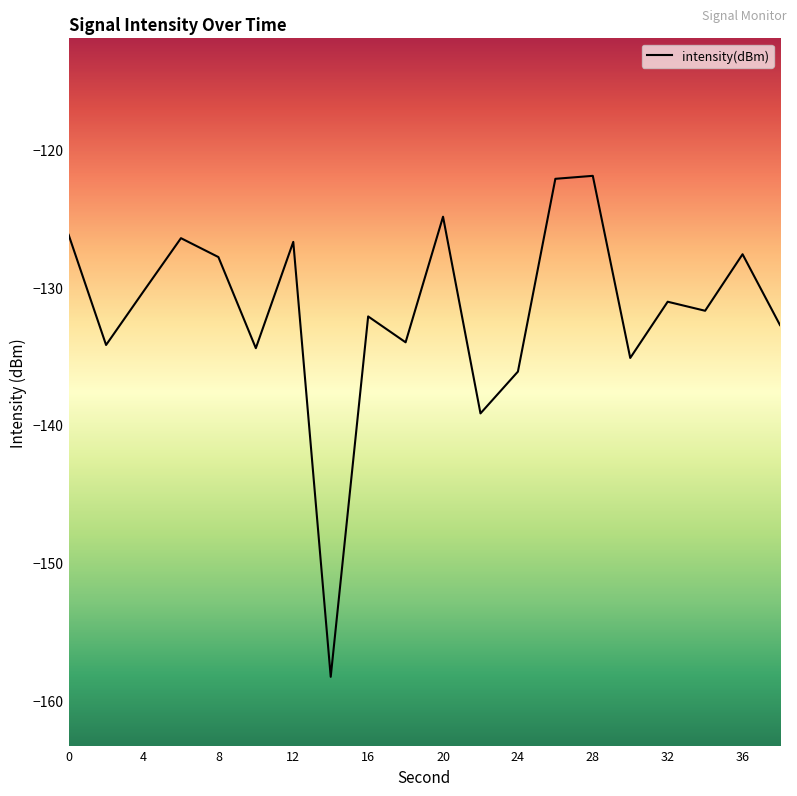

What is the greatest value displayed?

-121.9